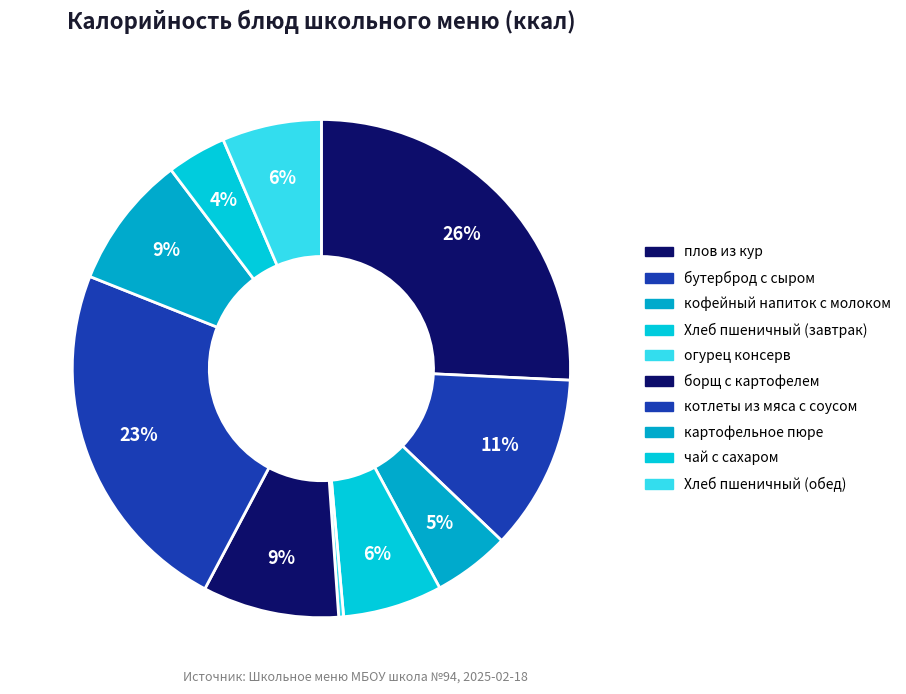

What is the ratio of the value at бутерброд с сыром to the value at картофельное пюре?

1.3